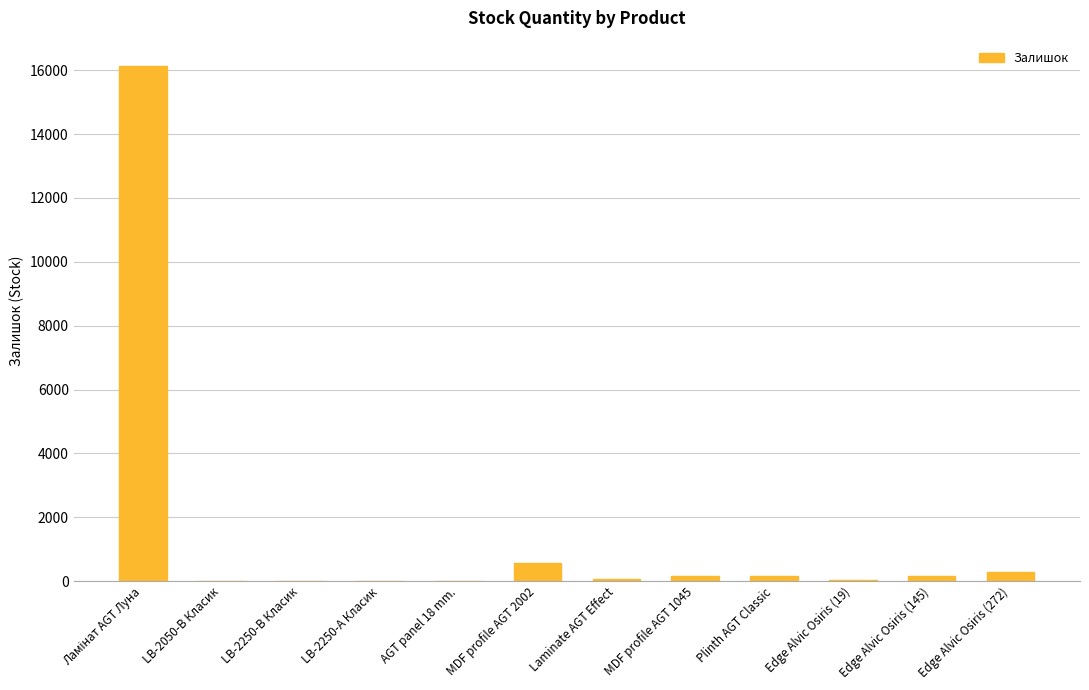

What is the maximum value shown in the chart?

16120